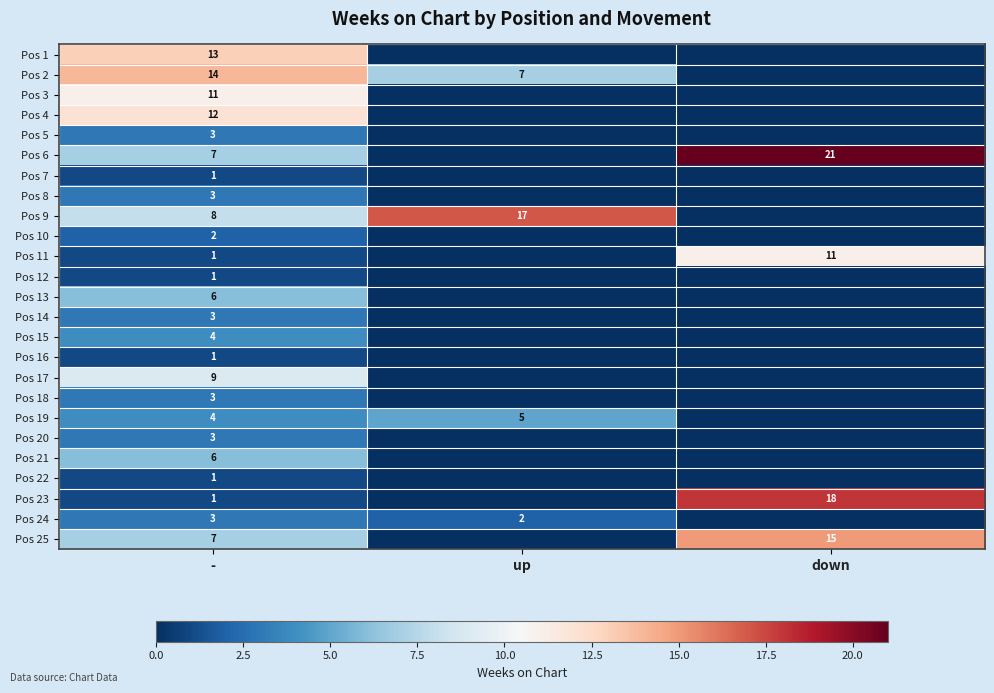

The Pos 2 series shows 14 at -. True or false?

True